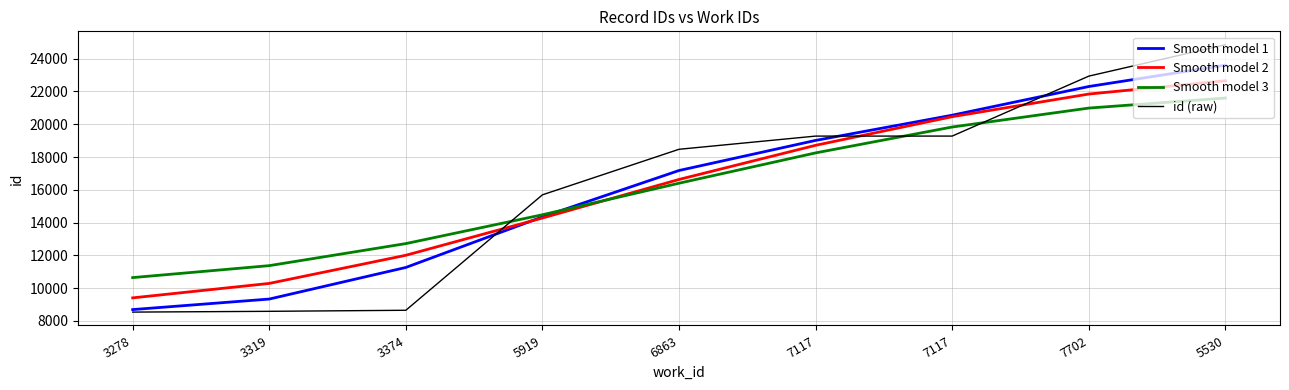

How many values in the id (raw) series are below 18472?

4